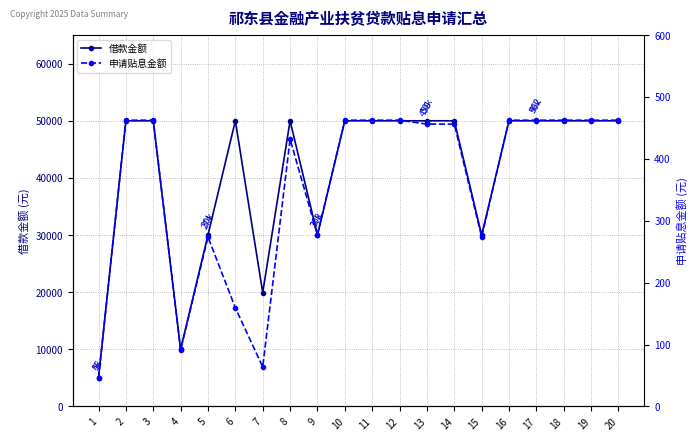

Which category has the lowest value in the 申请贴息金额 series?

1